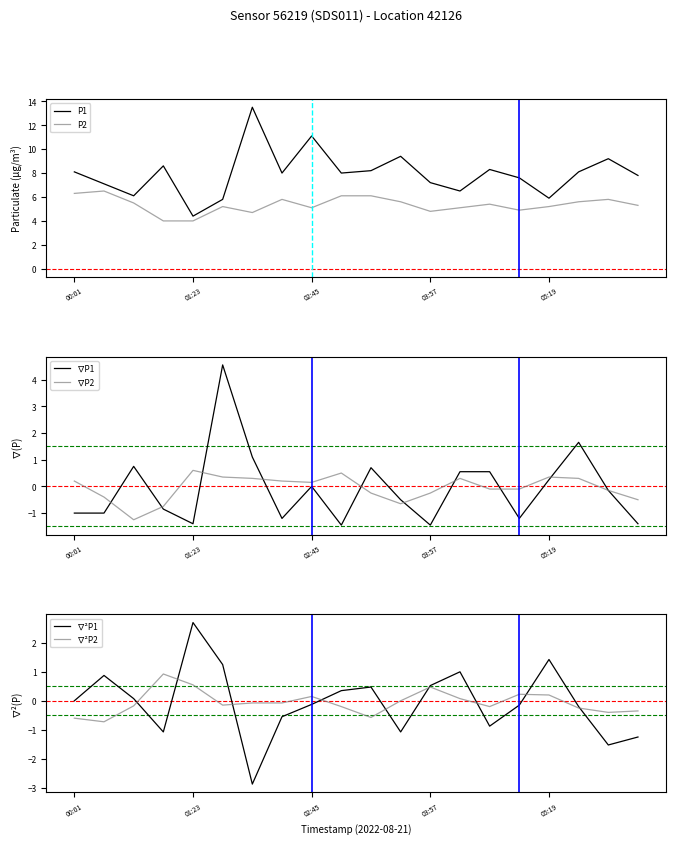

At which category is the sum across all series the highest?

5